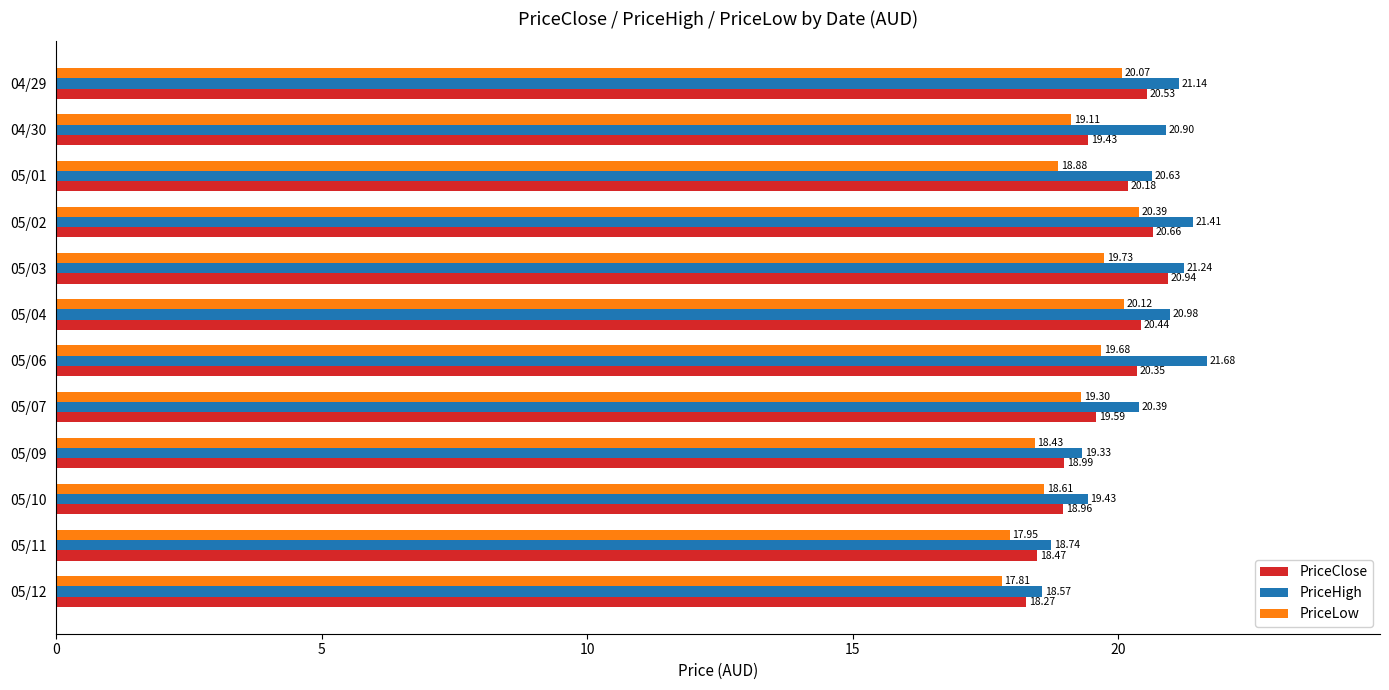

What is the smallest value displayed?

17.8